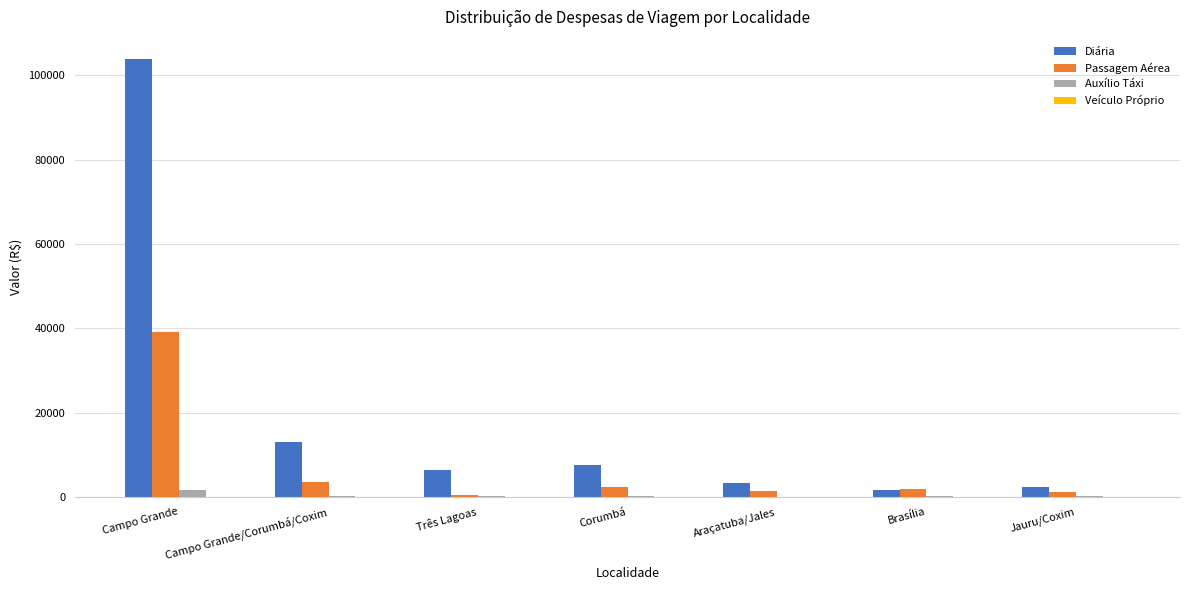

Which series has the largest total across all categories?

Diária